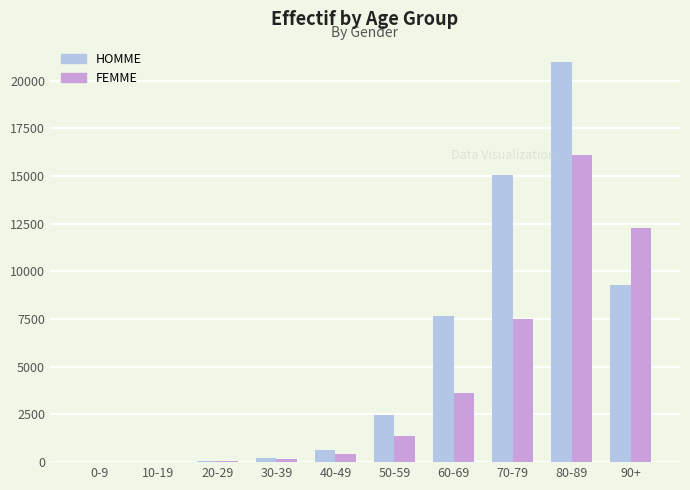

Where is FEMME nearest to the value 8058?

70-79